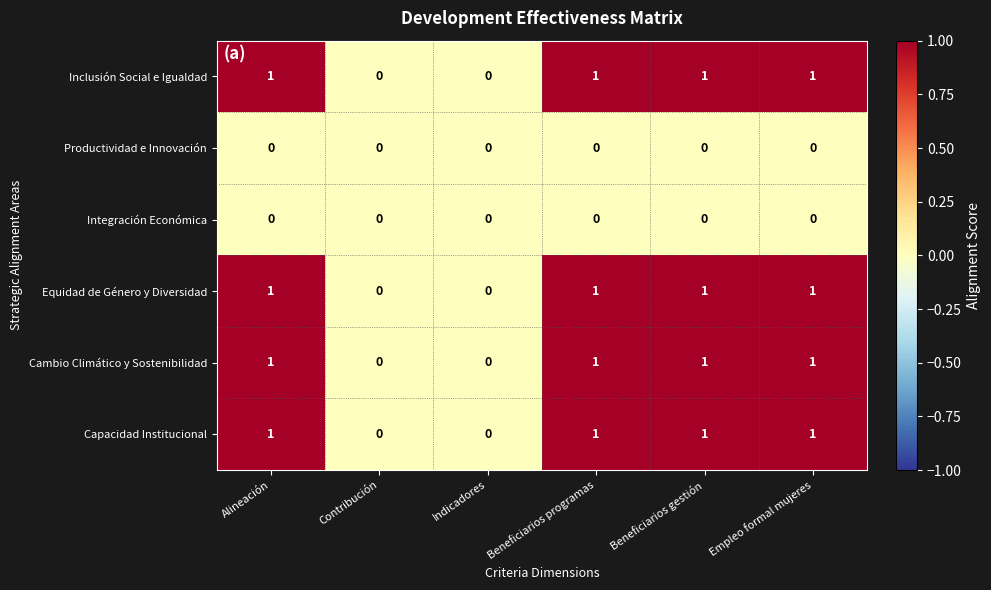

What is the total value across all series at Empleo formal mujeres?

4